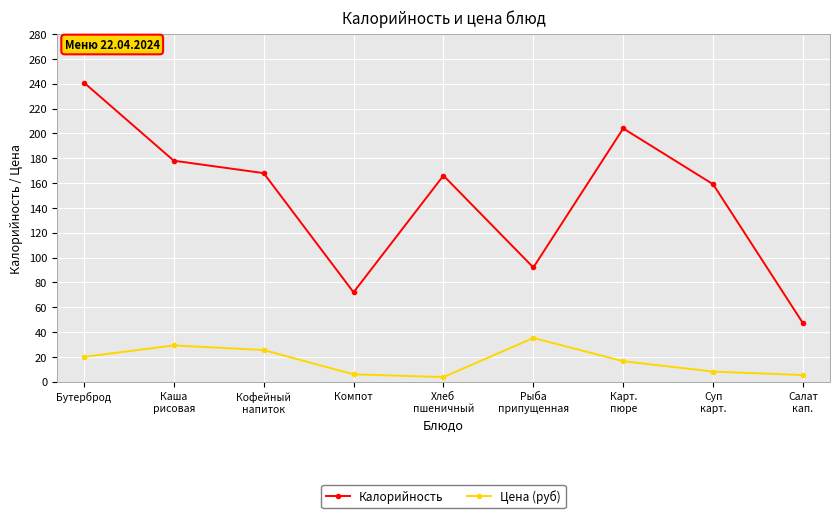

Where does the Калорийность series first go above 166?

Бутерброд